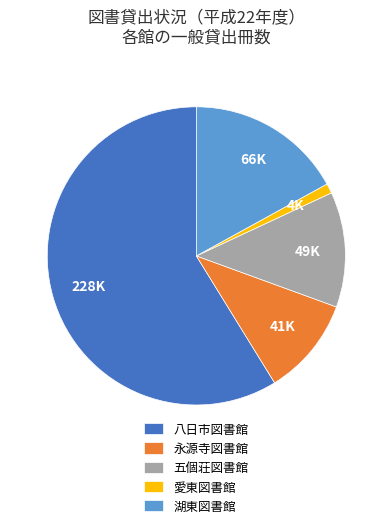

The 愛東図書館 slice represents 1% of the pie. True or false?

True